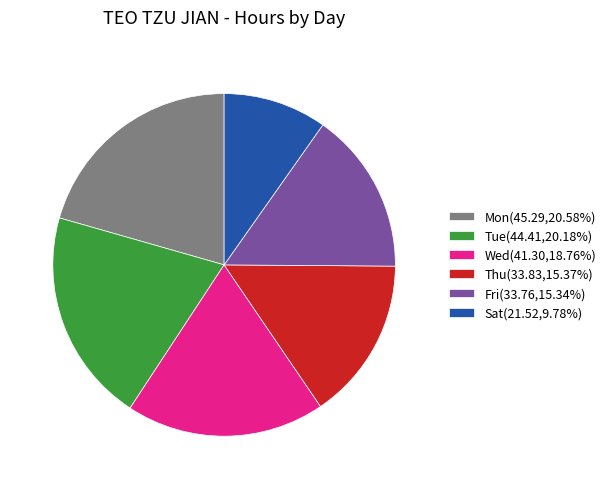

How many segments does this pie chart have?

6